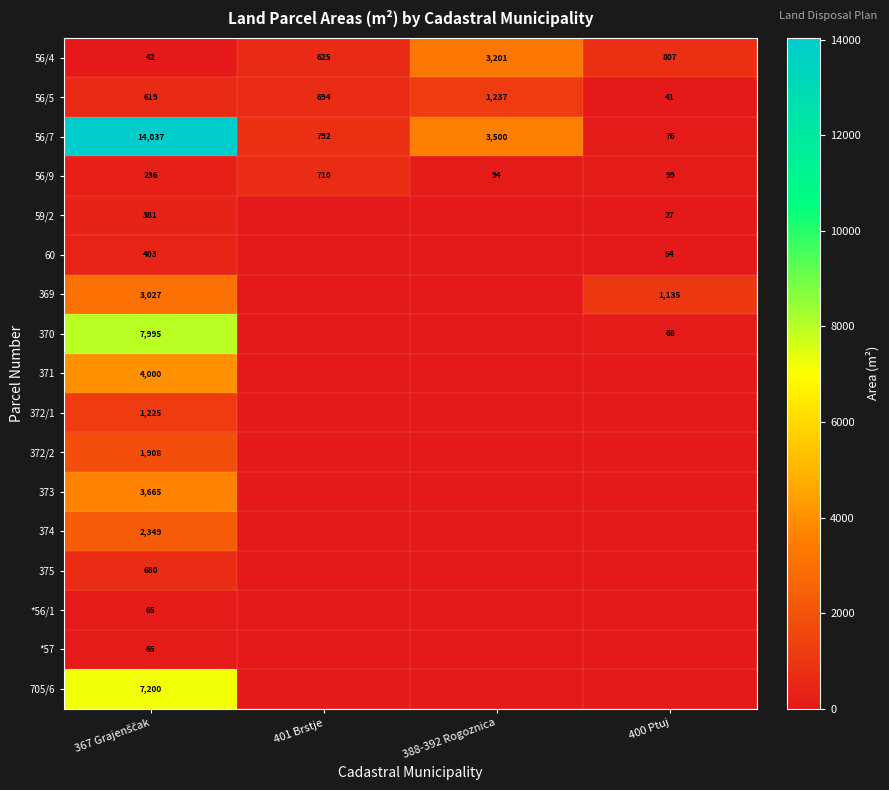

Where does the 56/4 series first go above 807?

388-392 Rogoznica